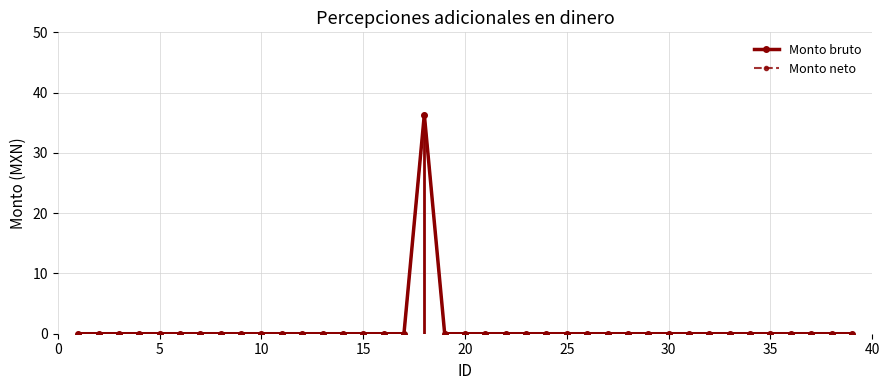

Is it true that Monto bruto equals 51.2 at 17?

False